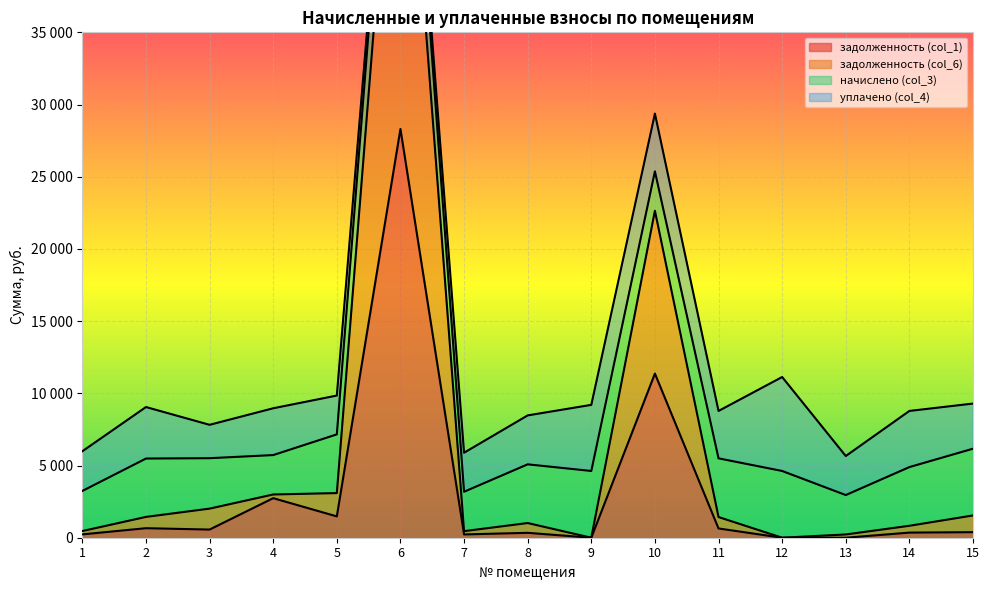

Which category has the highest value in the задолженность (col_6) series?

6